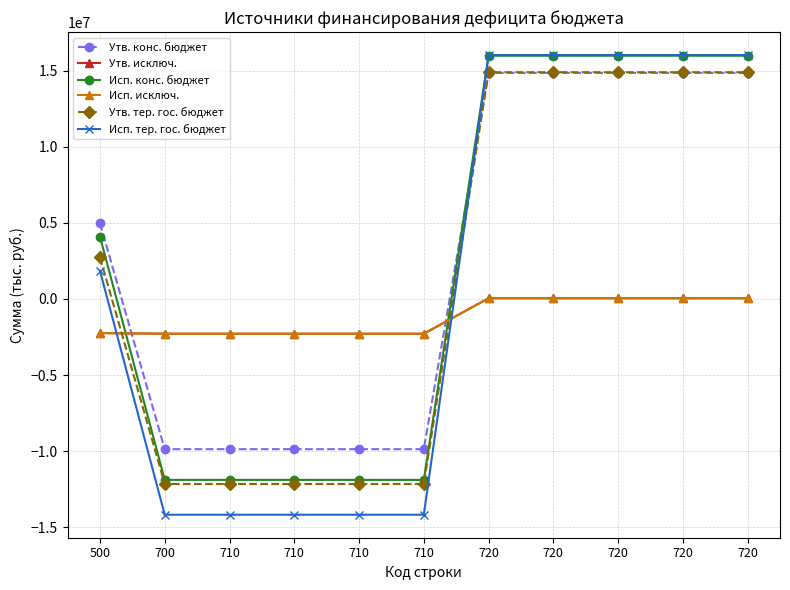

How many values in the Утв. исключ. series exceed -2245070?

5